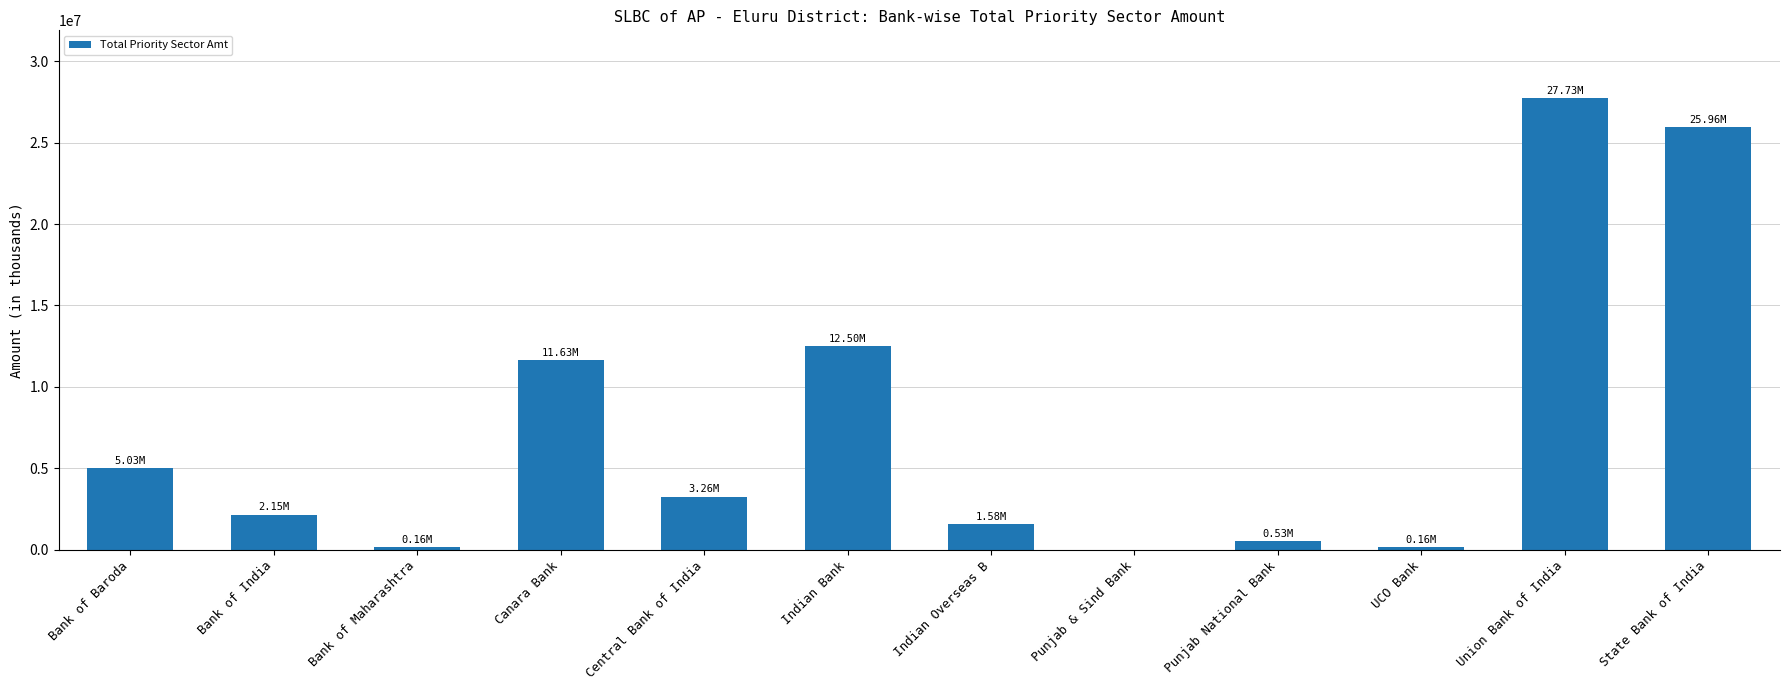

What is the ratio of the value at State Bank of India to the value at Indian Bank?

2.1